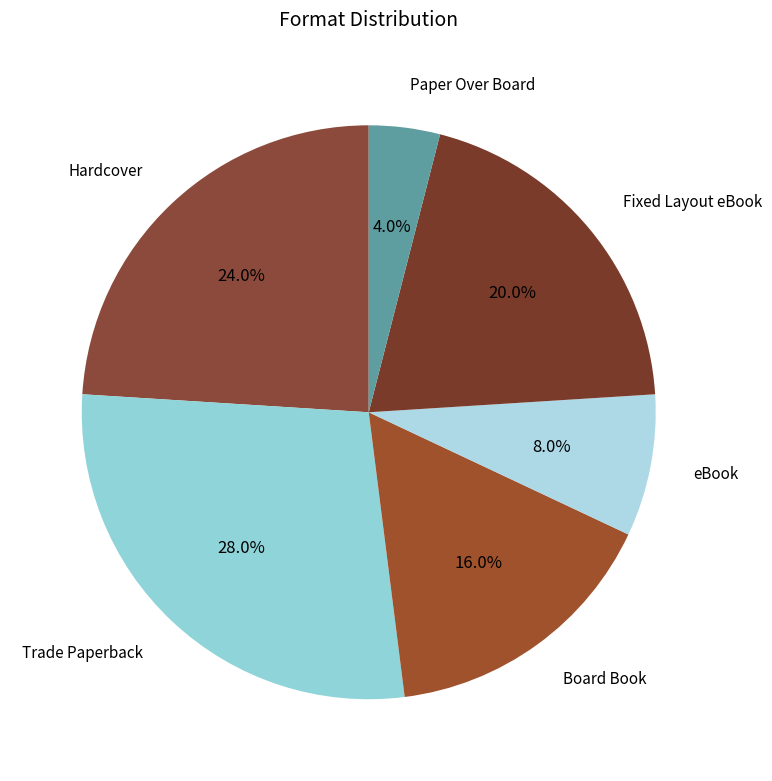

Is Trade Paperback the majority of the pie?

No